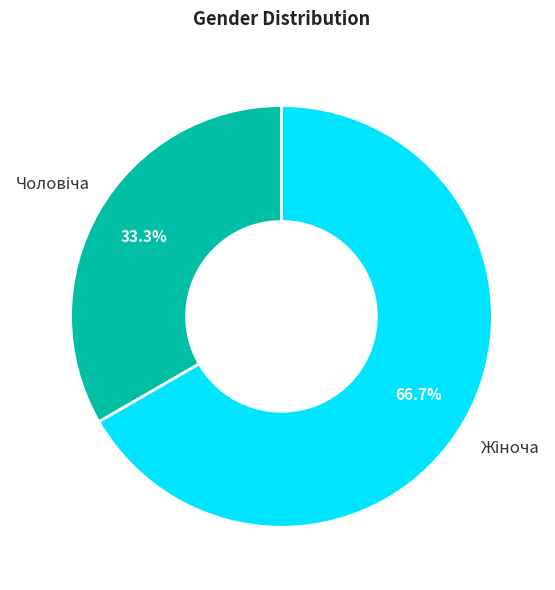

Is there a majority slice in this chart?

Yes